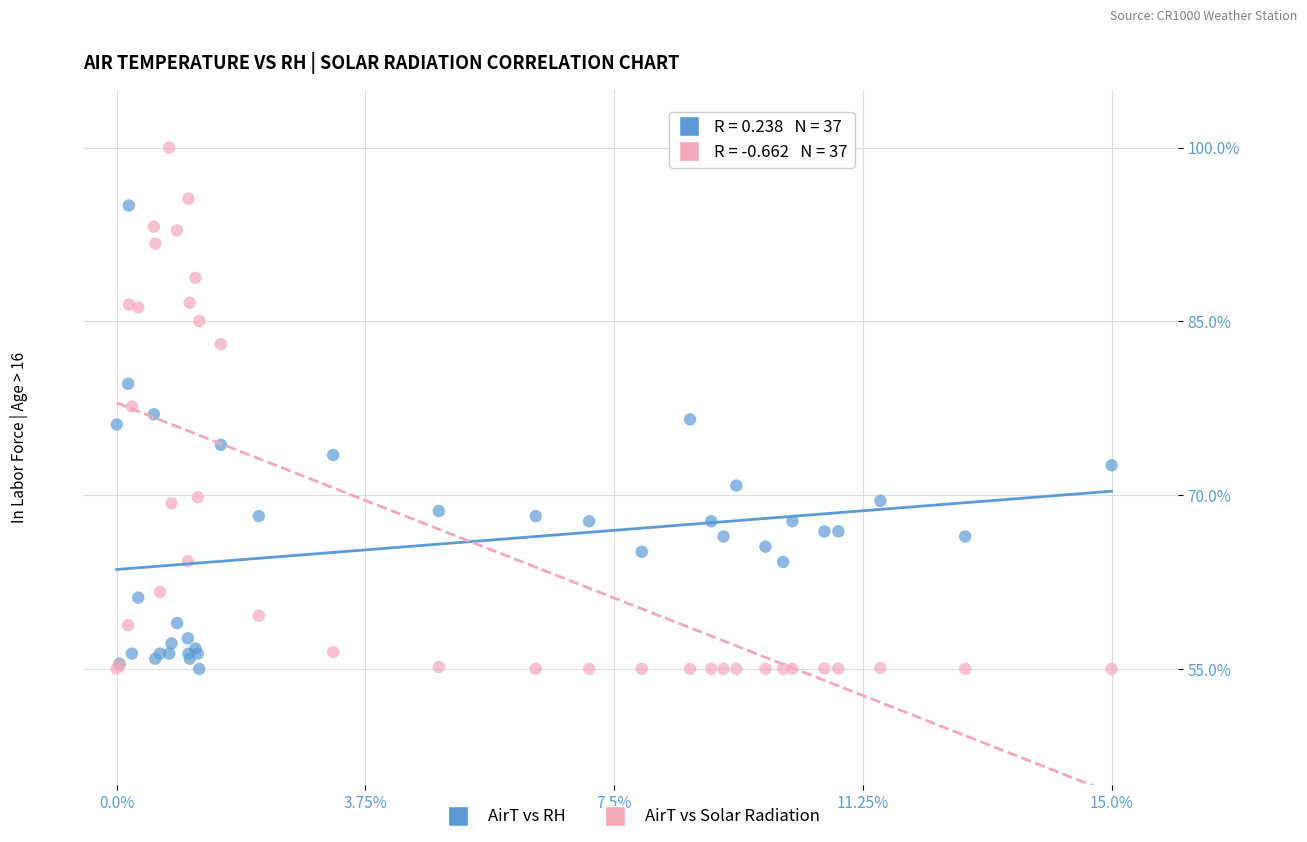

Which series reaches the maximum Y coordinate?

AirT vs Solar Radiation